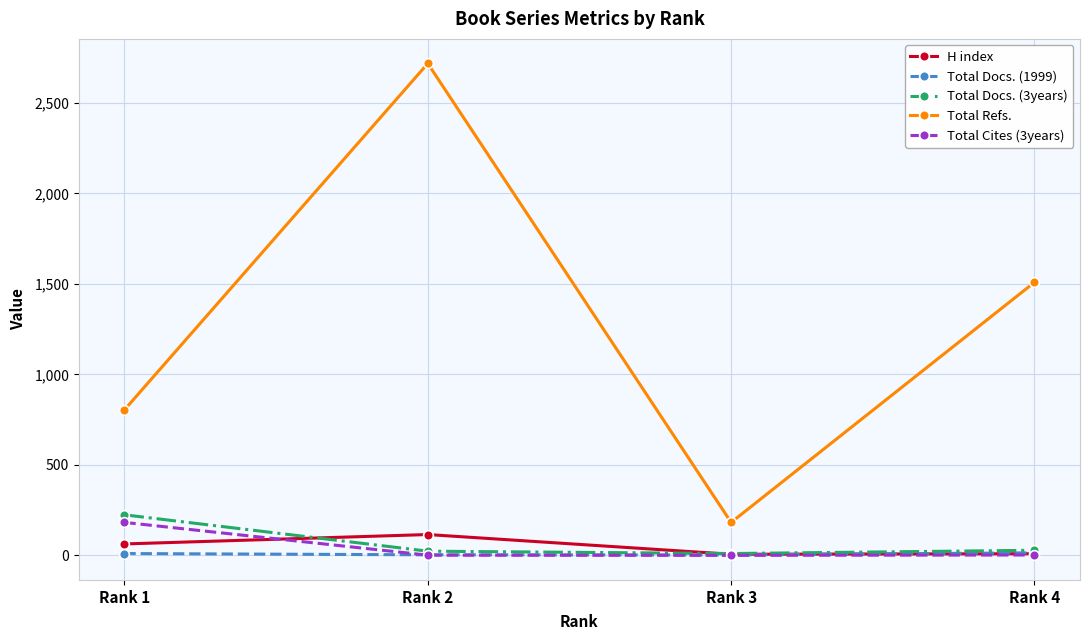

What is the spread (max minus min) of values at Rank 2?

2717